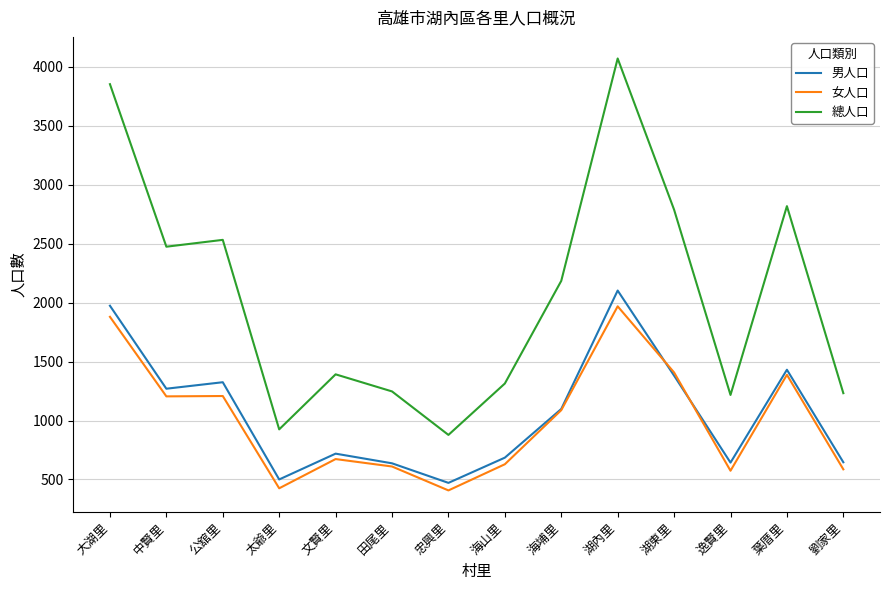

What position from the right is 湖東里?

4